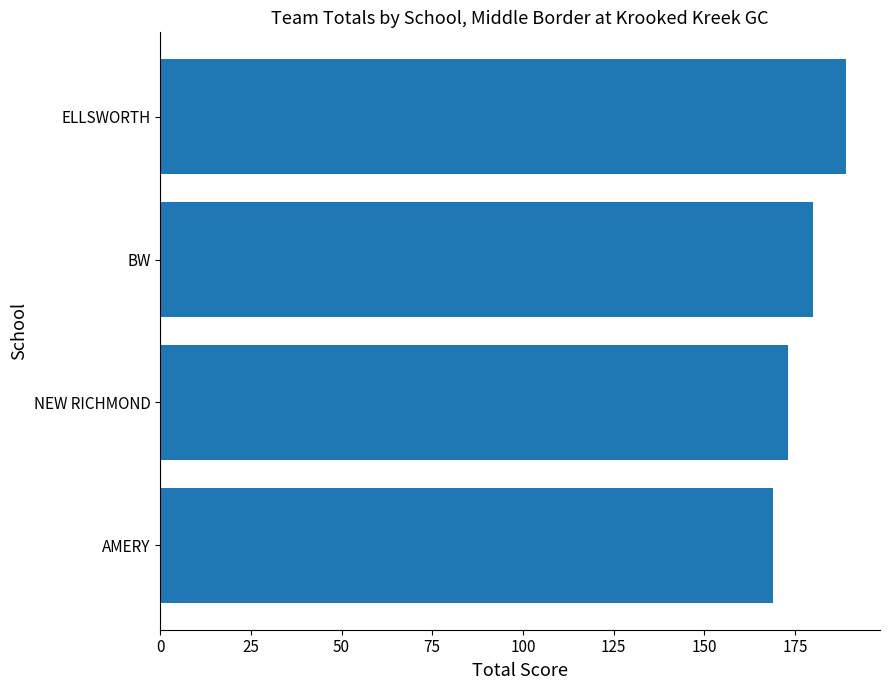

How many bars are there in total?

4